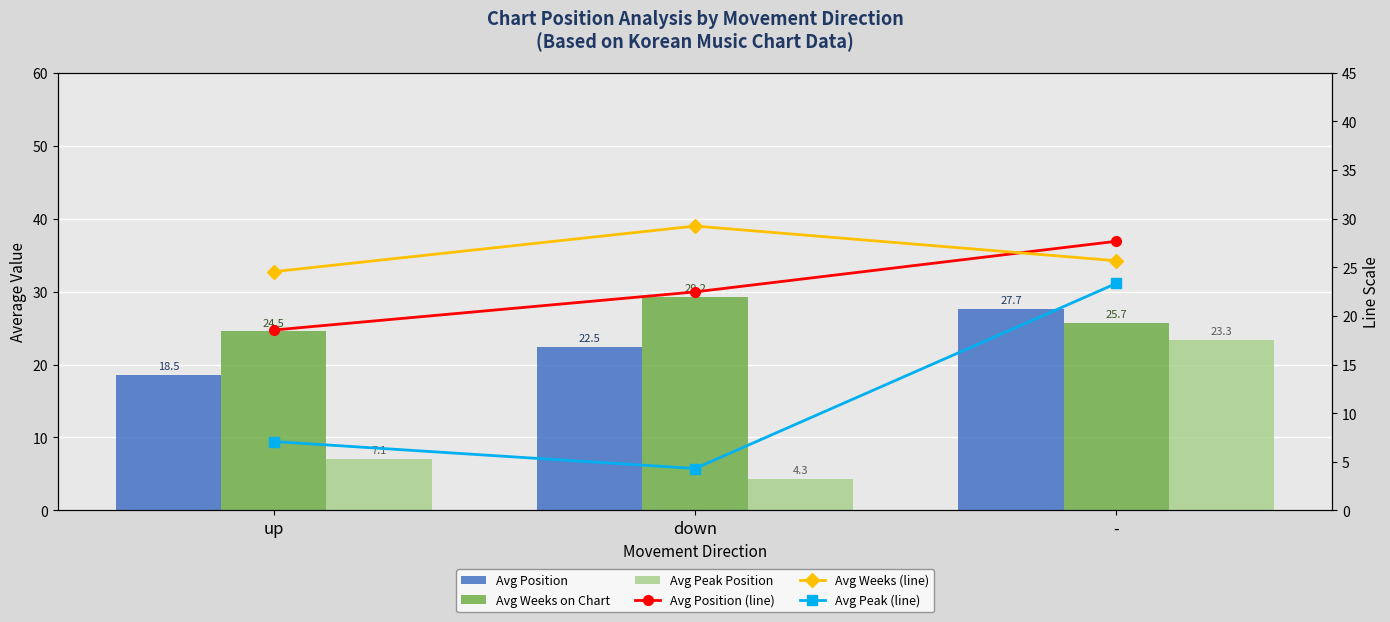

Rank the series by their maximum value, from highest to lowest.

Avg Weeks on Chart, Avg Weeks (line), Avg Position, Avg Position (line), Avg Peak Position, Avg Peak (line)